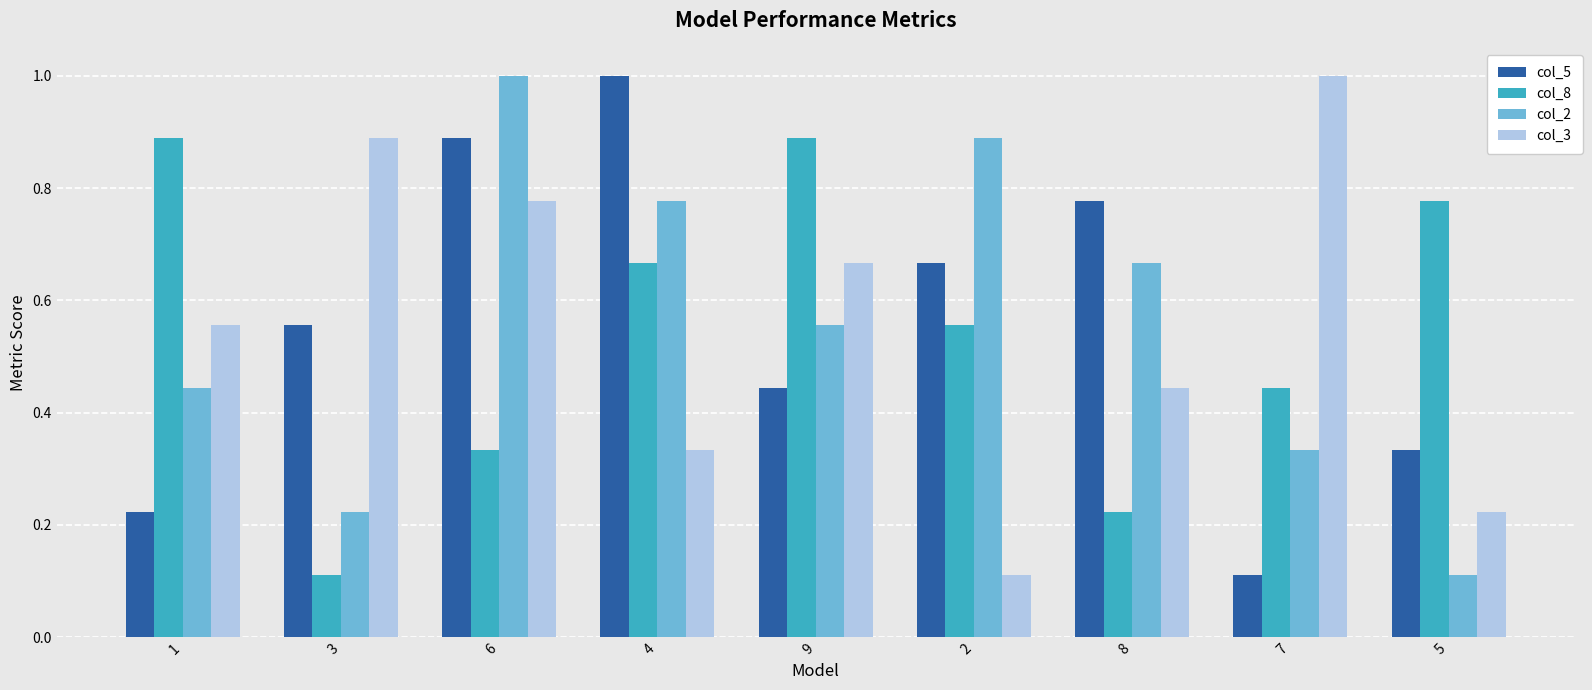

The value of col_5 at 8 is 1.1. True or false?

False